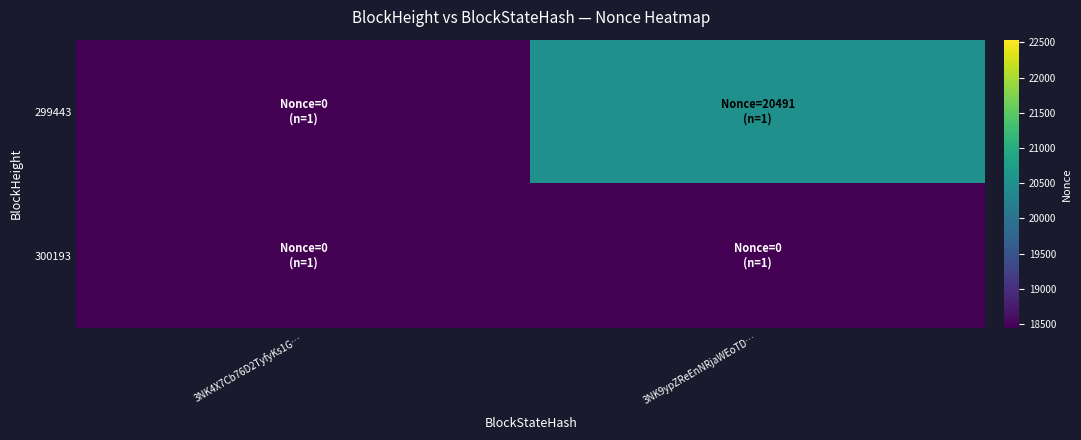

Which label corresponds to the largest value in the chart?

3NK9ypZReEnNRjaWEoTD…